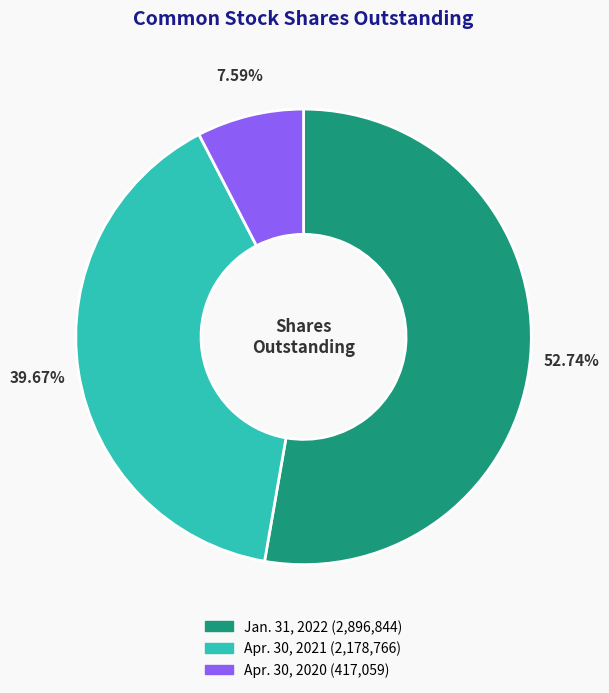

Count the number of slices in the pie.

3